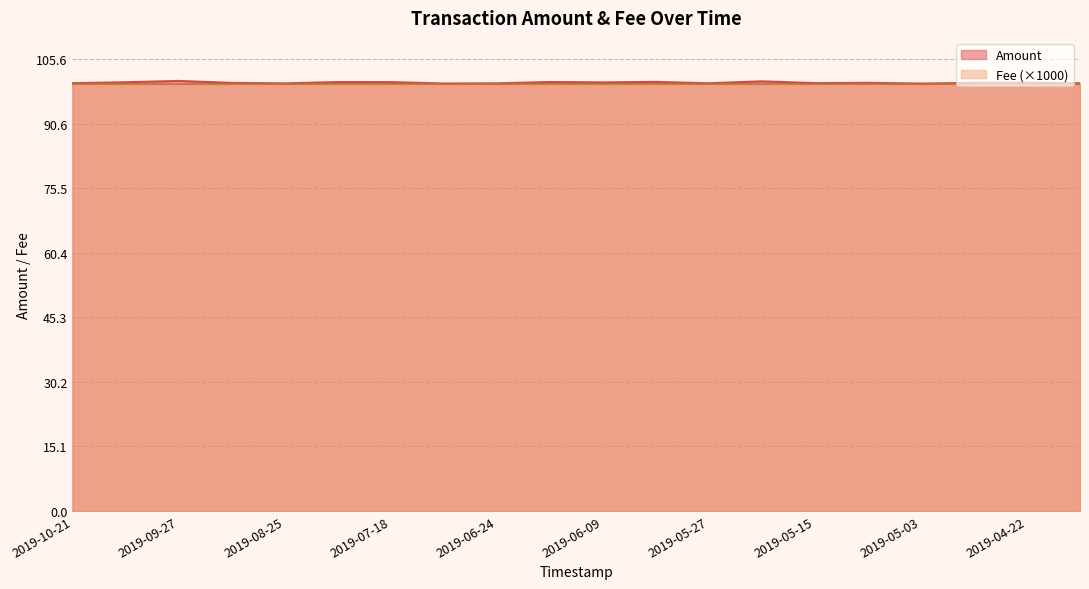

What is the ratio of the value at 2019-04-15 to the value at 2019-07-29?

1.0